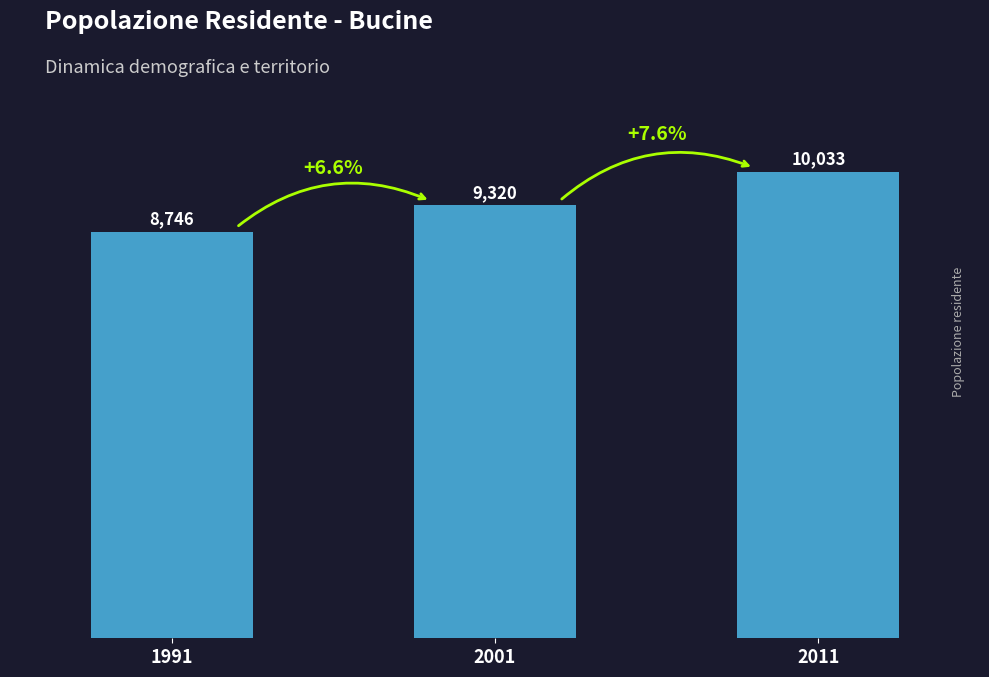

How many categories are shown in the chart?

3